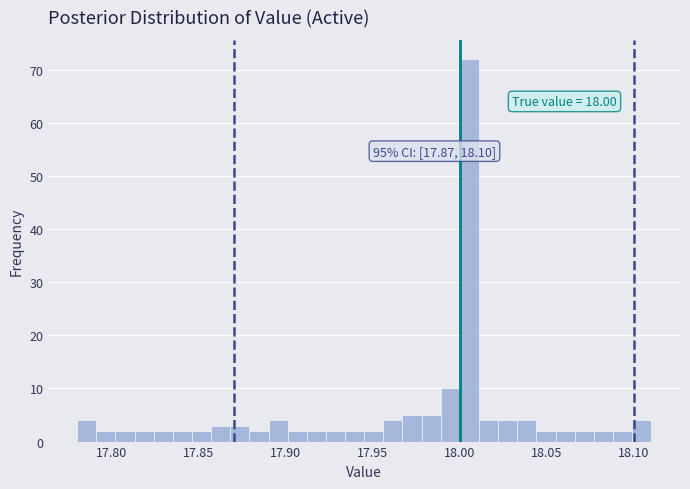

Read against the x-axis, roughly where is the centre of the tallest bar?

18.005